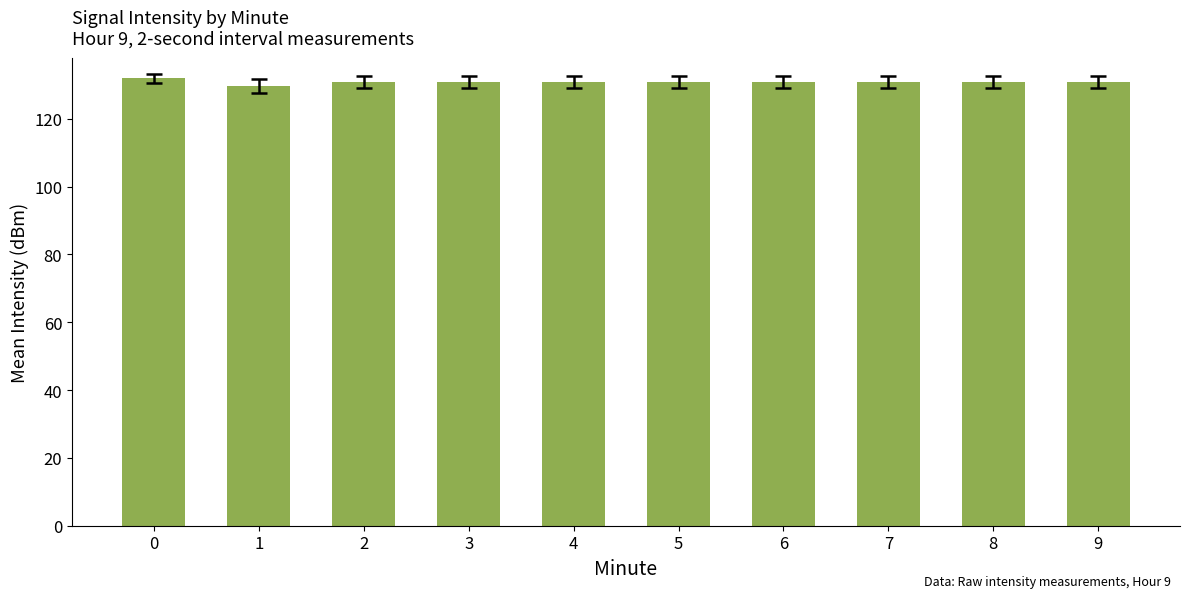

What is the value of the 2nd bar from the left?

129.8